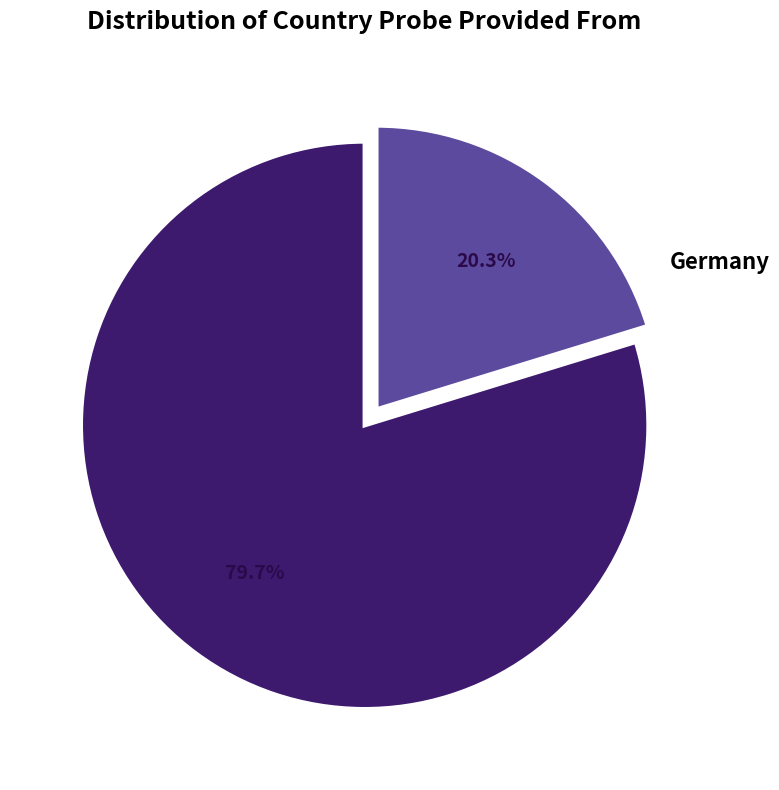

Is there a majority slice in this chart?

Yes